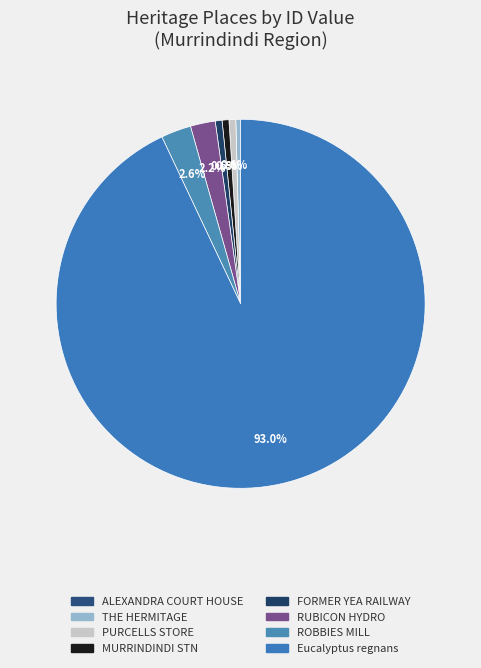

Is there any slice that represents more than half of the pie?

Yes